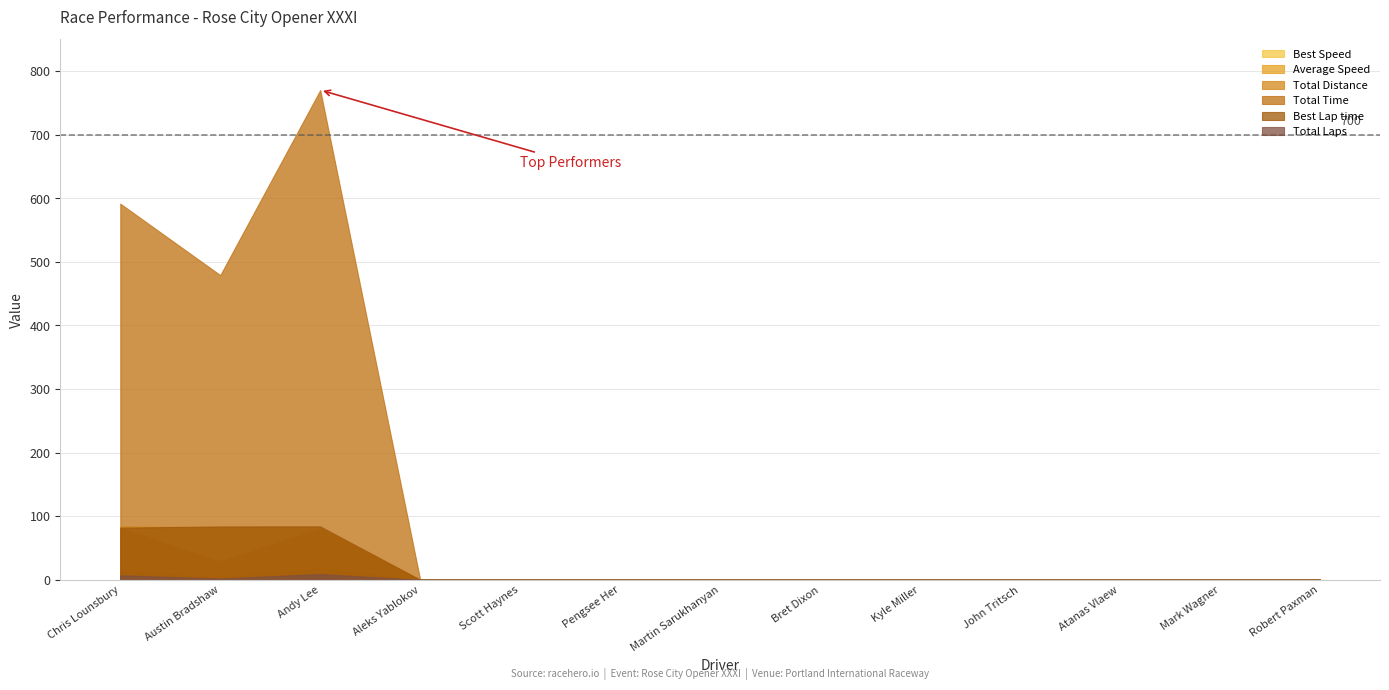

Rank the series by their maximum value, from highest to lowest.

Total Time, Best Speed, Best Lap time, Average Speed, Total Distance, Total Laps